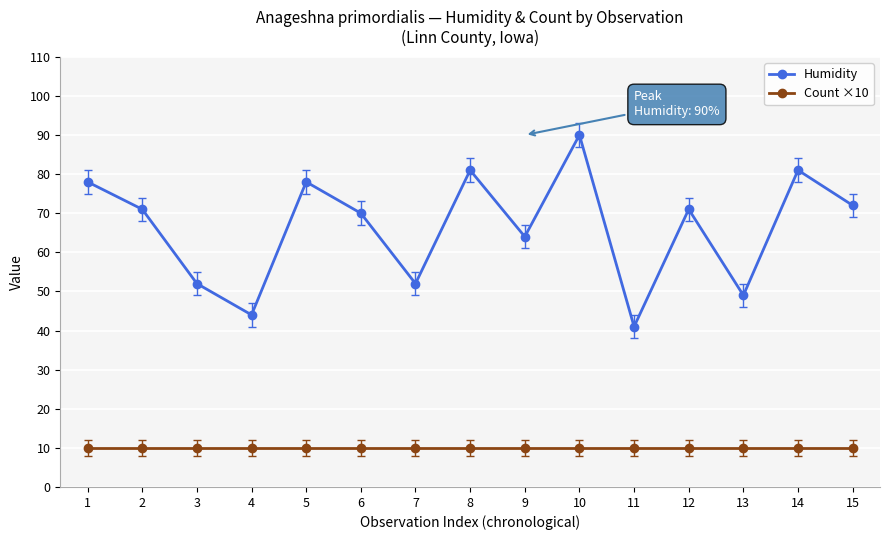

Does the chart have visible grid lines?

Yes